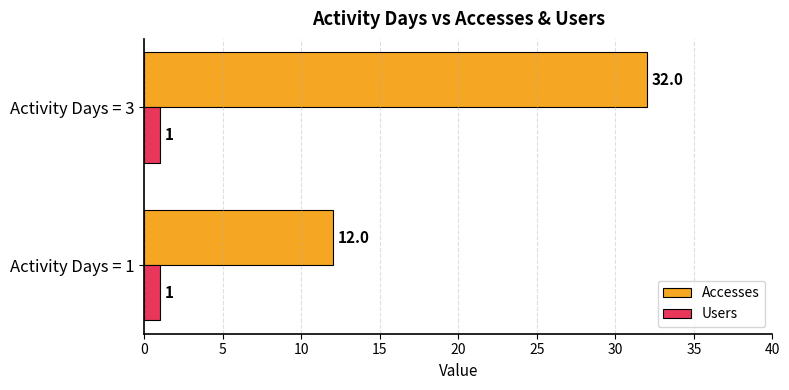

The Accesses series shows 4 at Activity Days = 1. True or false?

False